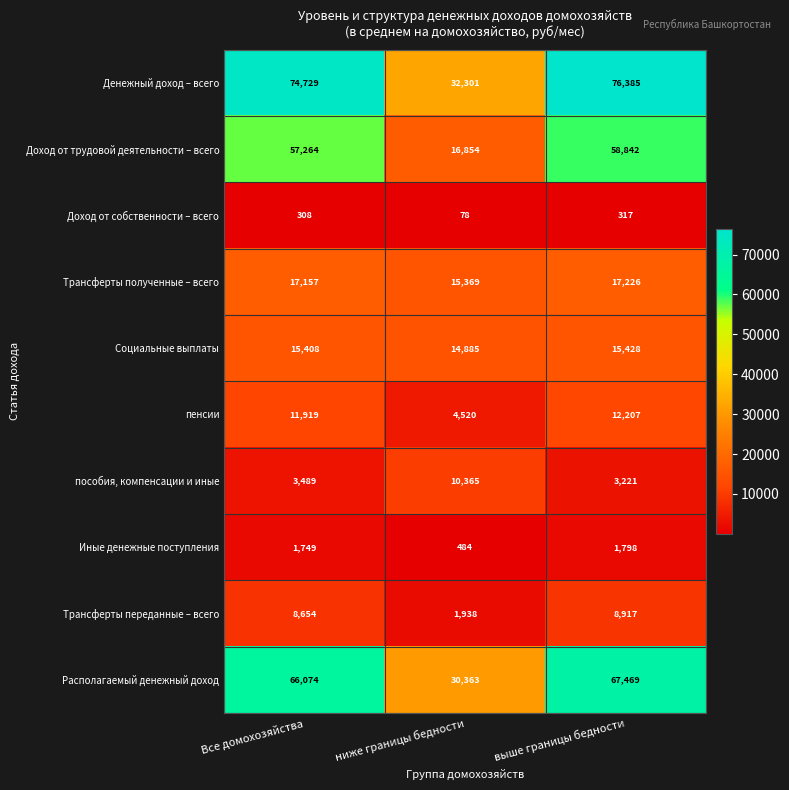

Reading left to right, list all the values displayed in this chart.

Денежный доход – всего: 74729	32301	76385
Доход от трудовой деятельности – всего: 57264	16854	58842
Доход от собственности – всего: 308	78	317
Трансферты полученные – всего: 17157	15369	17226
Социальные выплаты: 15408	14885	15428
пенсии: 11919	4520	12207
пособия, компенсации и иные: 3489	10365	3221
Иные денежные поступления: 1749	484	1798
Трансферты переданные – всего: 8654	1938	8917
Располагаемый денежный доход: 66074	30363	67469